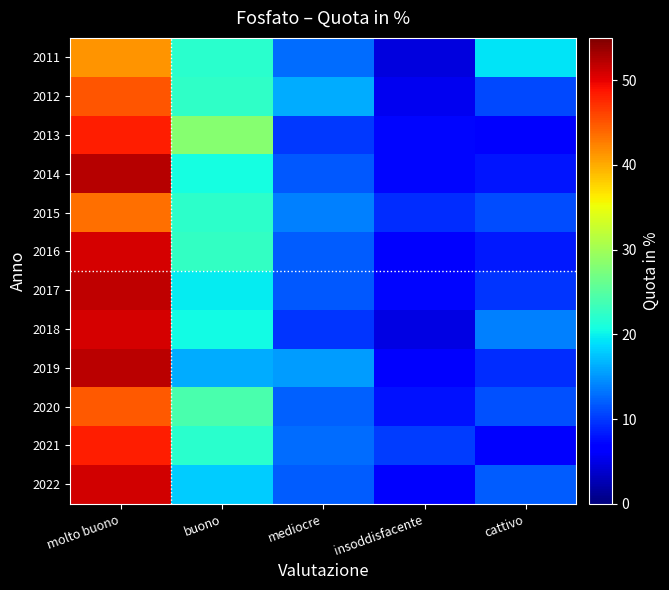

What is the spread (max minus min) of values at buono?

11.9